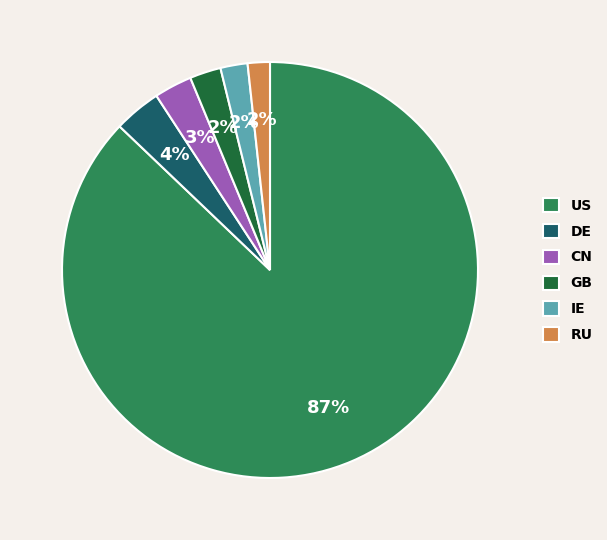

What percentage is the GB slice, to the nearest percent?

2%